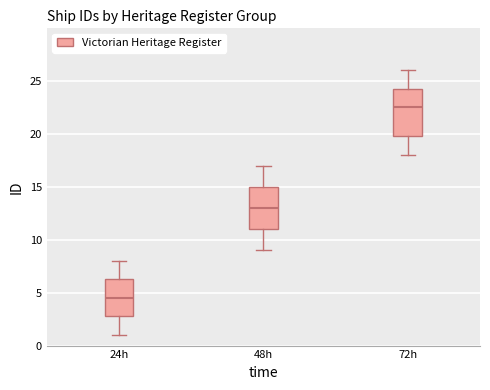

Where does the median line of the box for 72h sit on the y-axis? The values are not printed on the chart, so give them approximately, as read against the axis.

22.5